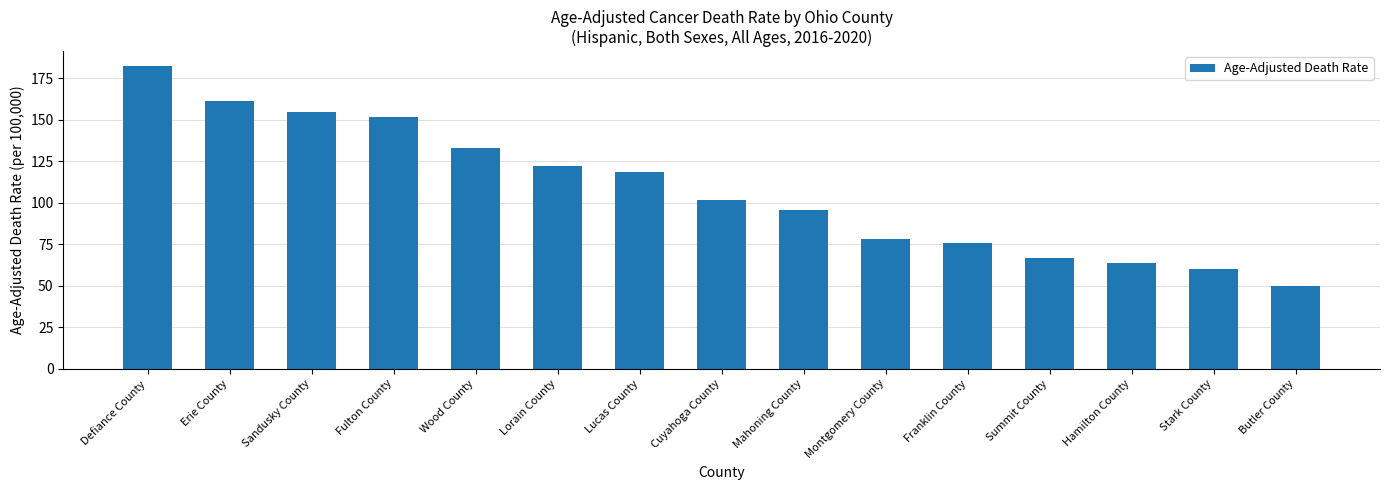

What is the sum of the values at Cuyahoga County and Stark County?

161.3